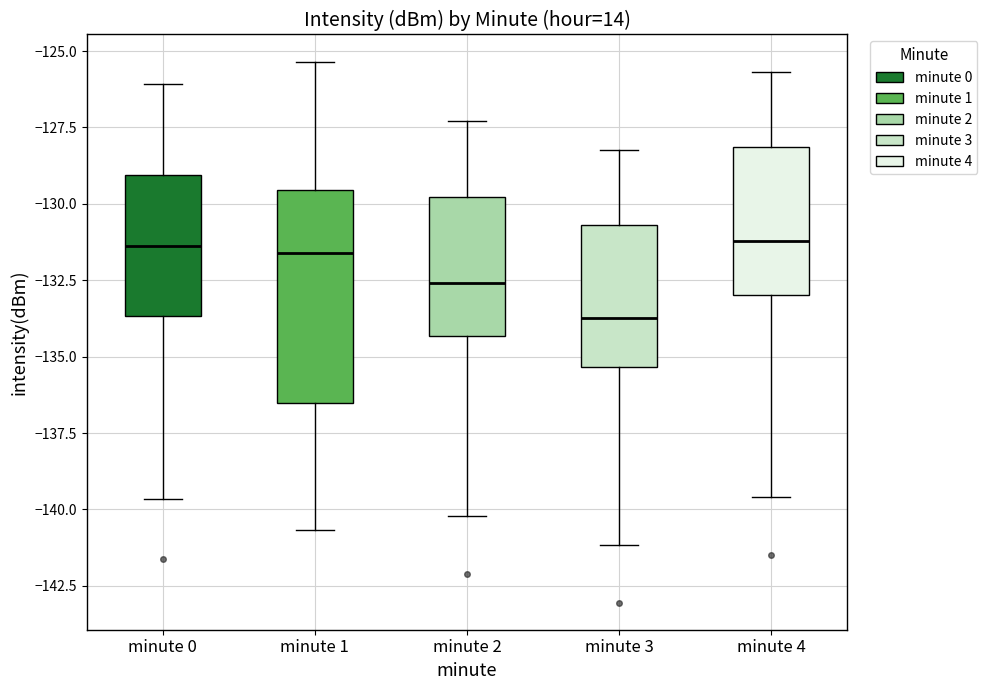

Reading left to right, read every box against the y-axis: the position of its median line, the range the box covers, and the ends of its whiskers. The values are not printed on the chart, so give them approximately, as read against the axis.

minute 0: median -131.5, box -133.5 to -129.0, whiskers -139.5 to -126.0
minute 1: median -131.5, box -136.5 to -129.5, whiskers -140.5 to -125.5
minute 2: median -132.5, box -134.5 to -130.0, whiskers -140.0 to -127.5
minute 3: median -133.5, box -135.5 to -130.5, whiskers -141.0 to -128.0
minute 4: median -131.0, box -133.0 to -128.0, whiskers -139.5 to -125.5